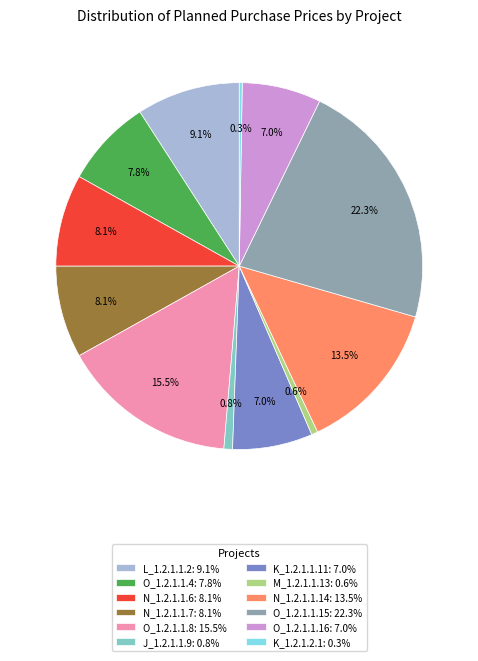

Between O_1.2.1.1.8 and O_1.2.1.1.4, which is larger?

O_1.2.1.1.8